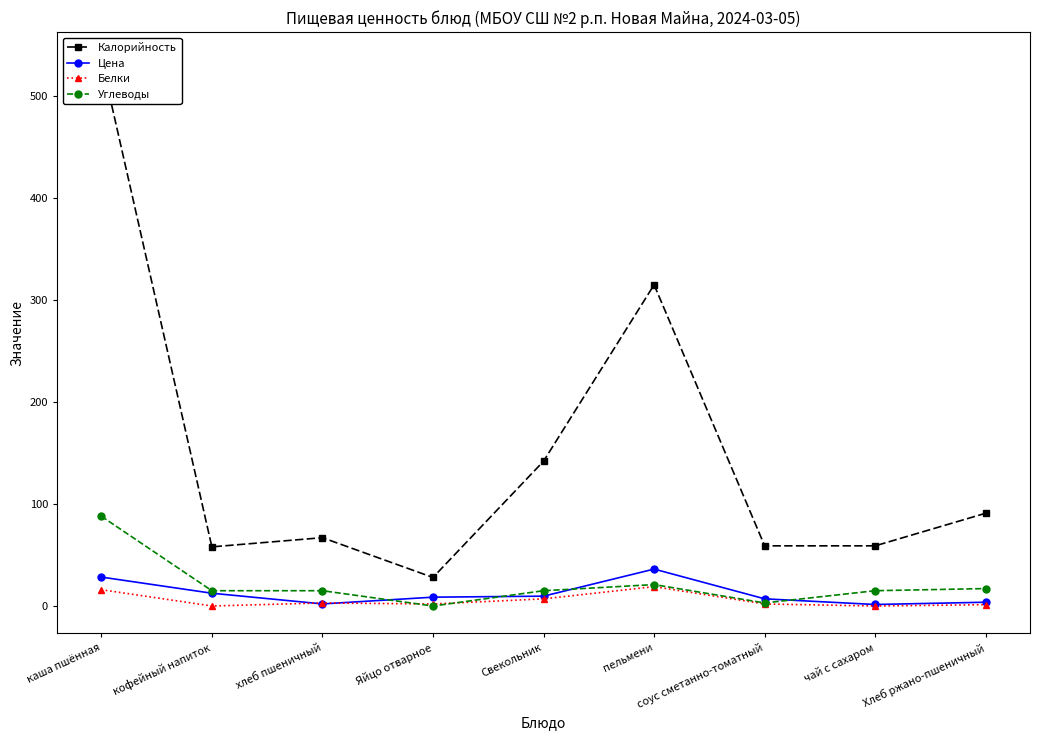

After their last crossing, which series has the higher values: Белки or Цена?

Цена